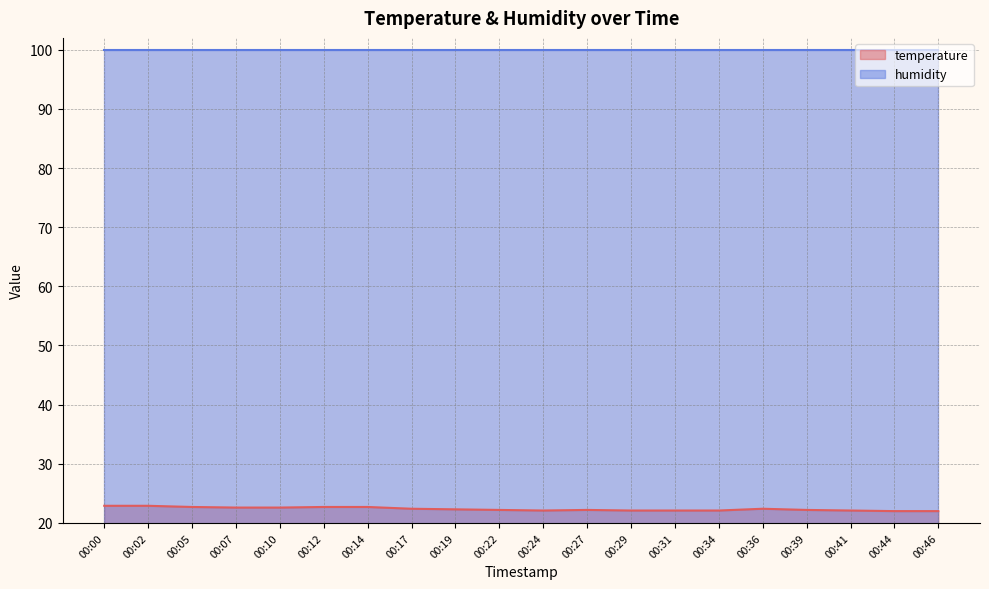

What is the sum of the values at 00:10 and 00:27?

44.8